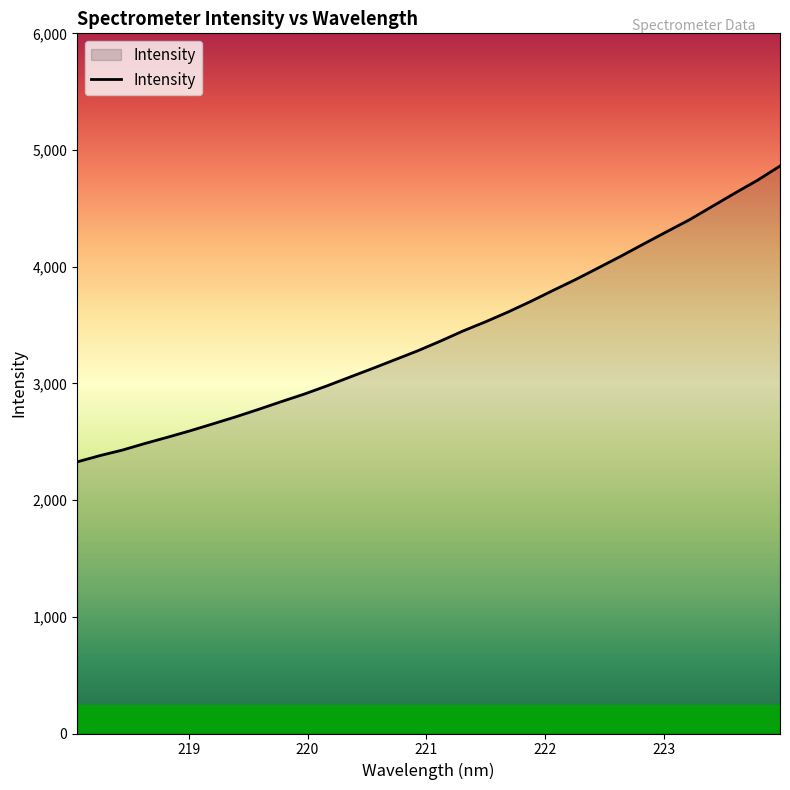

Count the number of data series in this chart.

1